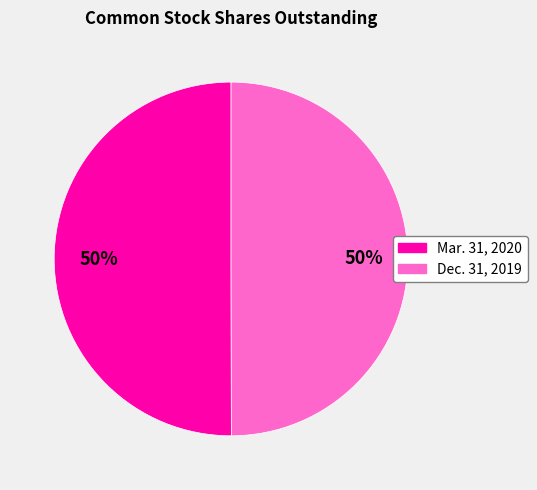

The Dec. 31, 2019 slice represents 61% of the pie. True or false?

False